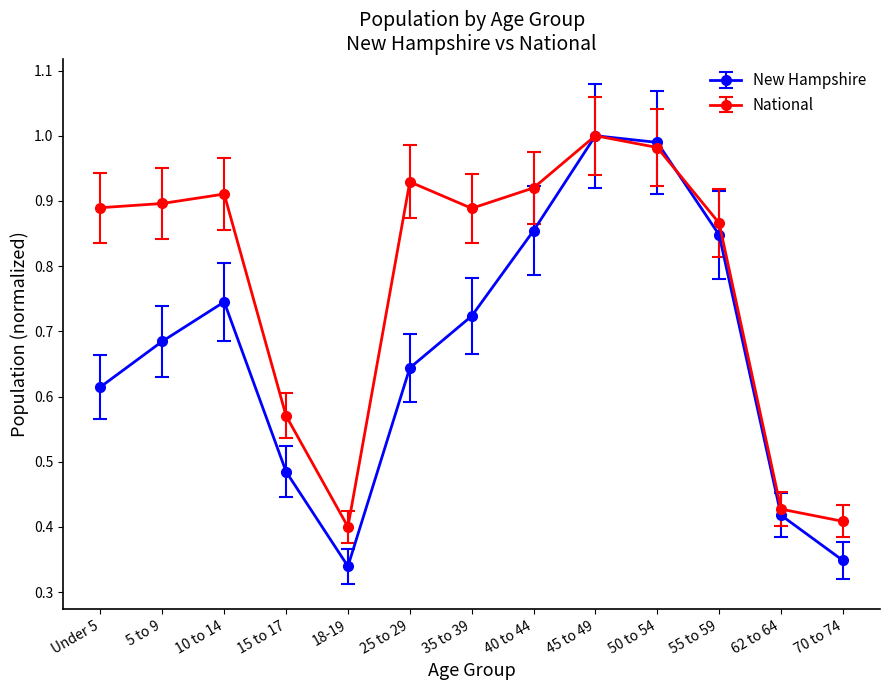

What position from the right is 70 to 74?

1